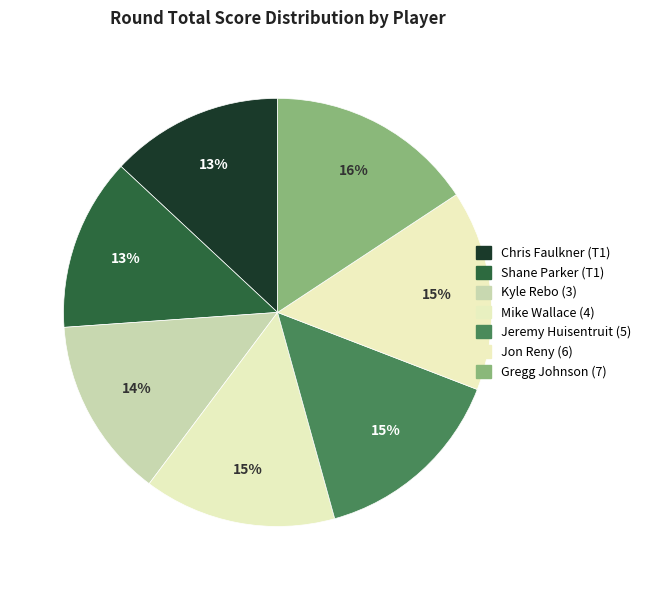

What is the largest slice in the pie chart?

Gregg Johnson (7)